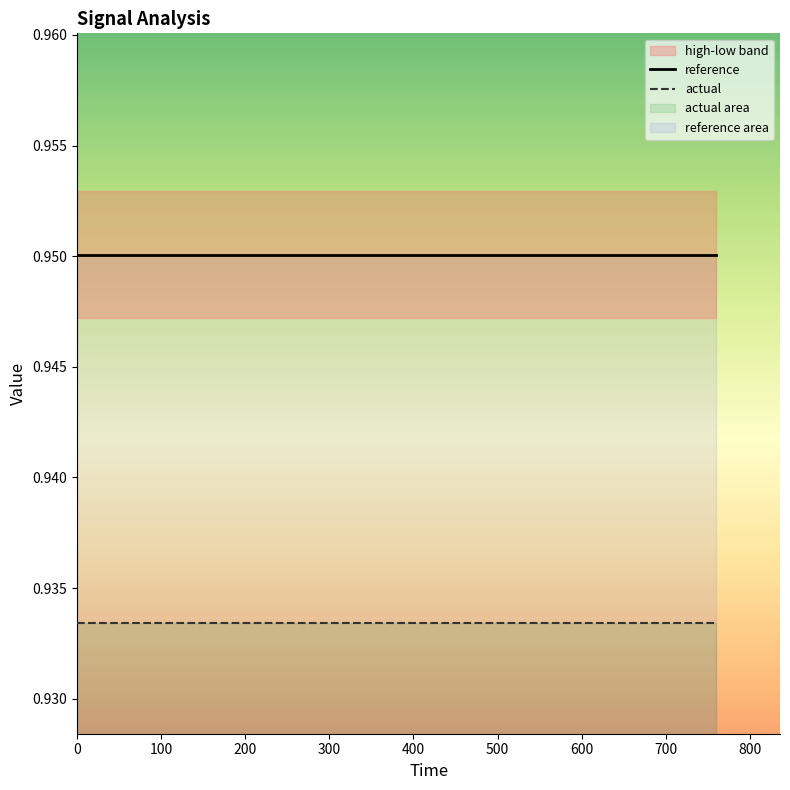

Which series has the largest range (max minus min)?

reference